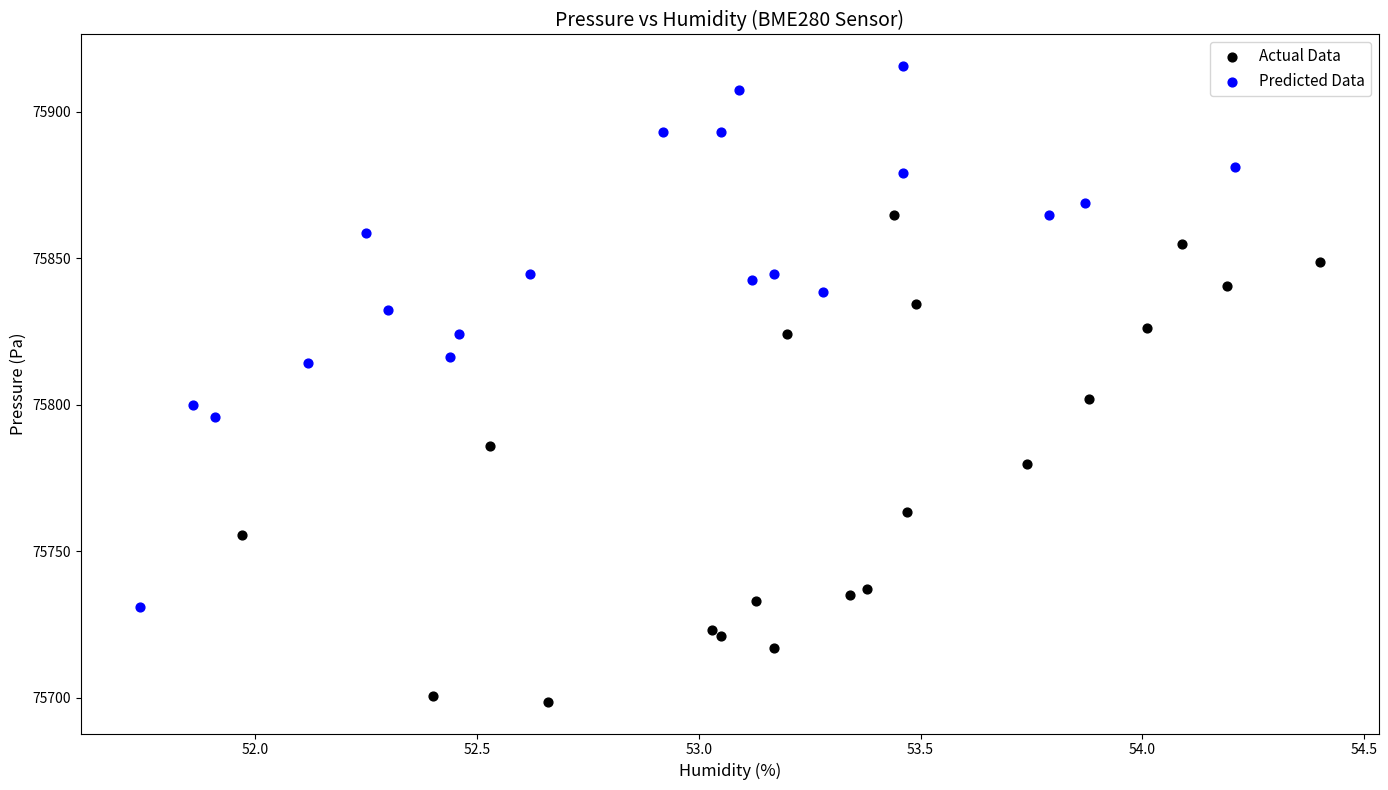

Which series contains the lowest Y value?

Actual Data